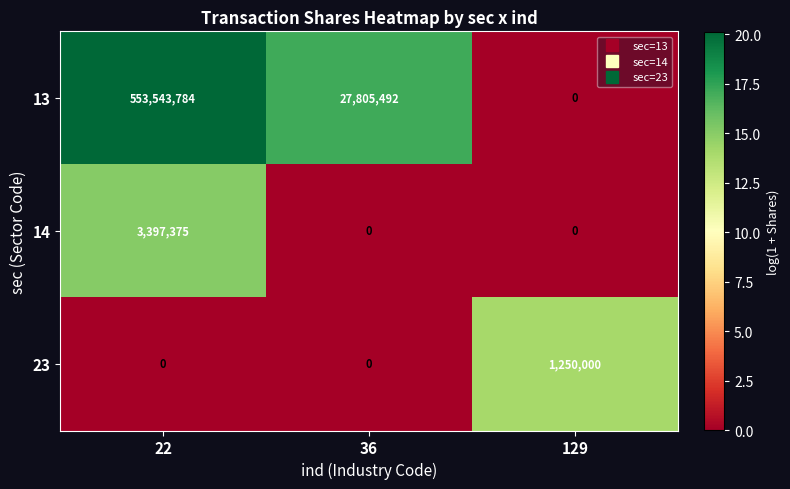

Between 22 and 129, which series saw the biggest shift?

13